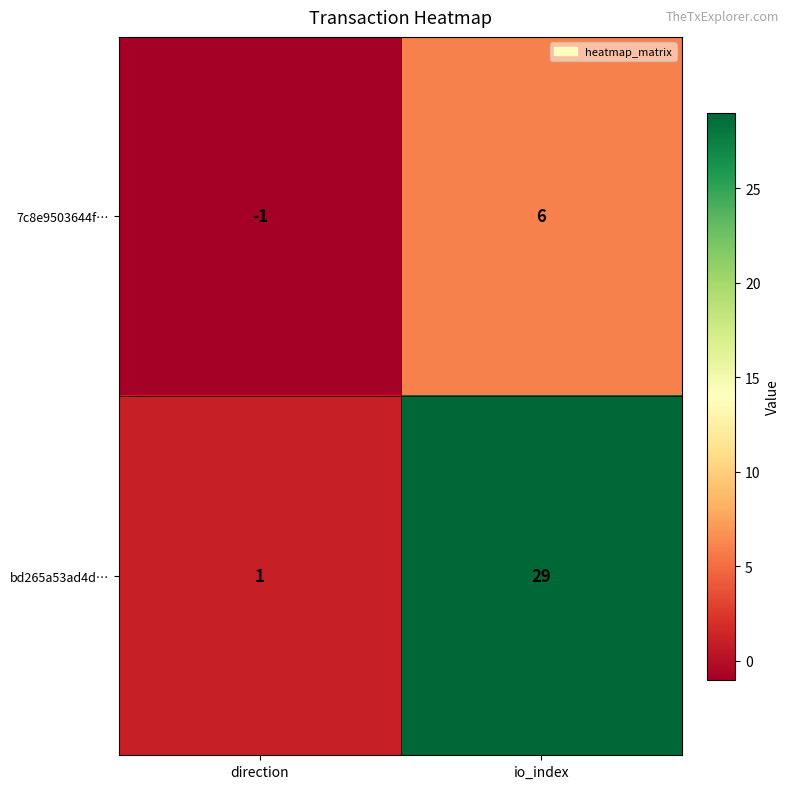

Is the value of bd265a53ad4d… at io_index greater than the value of 7c8e9503644f… at io_index?

Yes